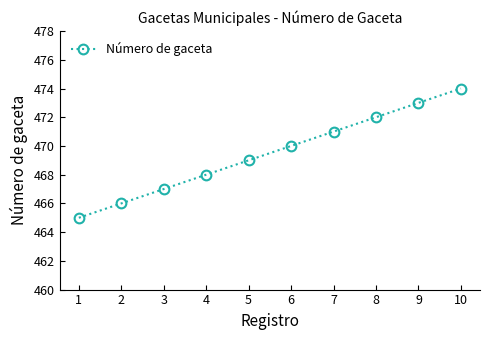

True or false: the data shows 148 at 5.

False